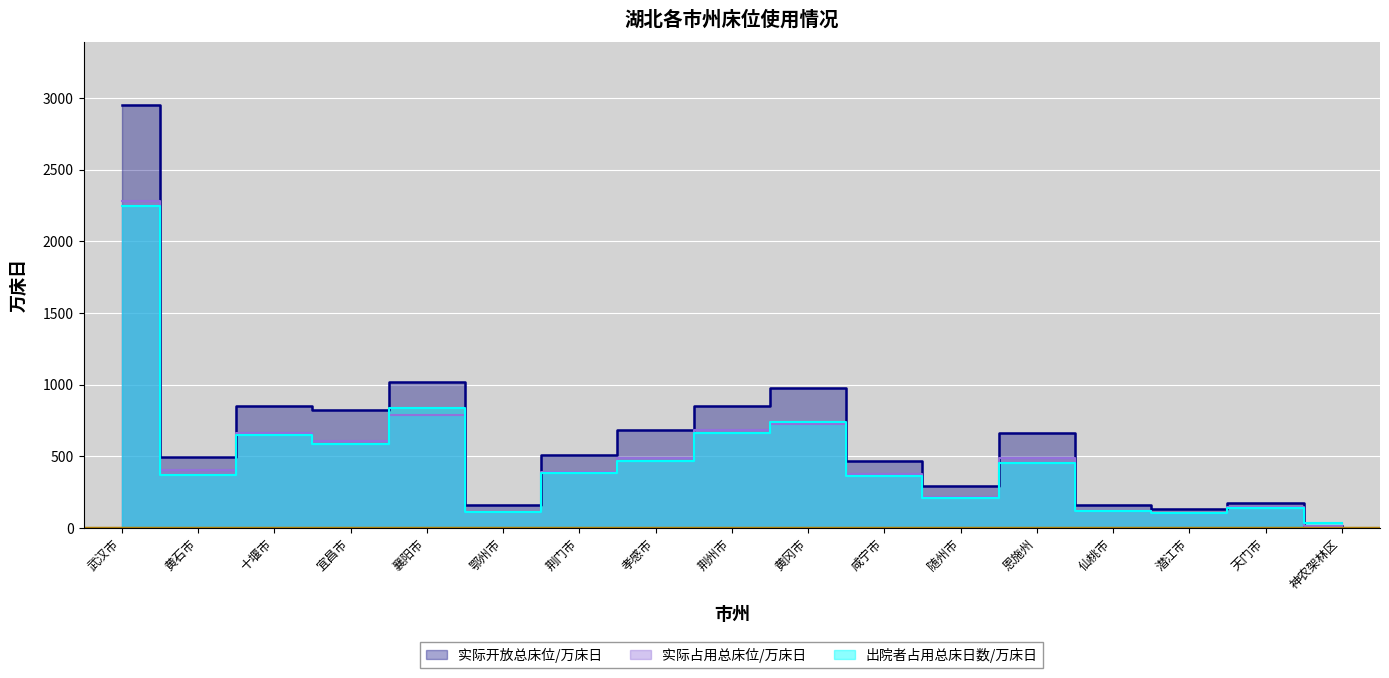

True or false: 实际开放总床位/万床日 has a value of 393 at 孝感市.

False